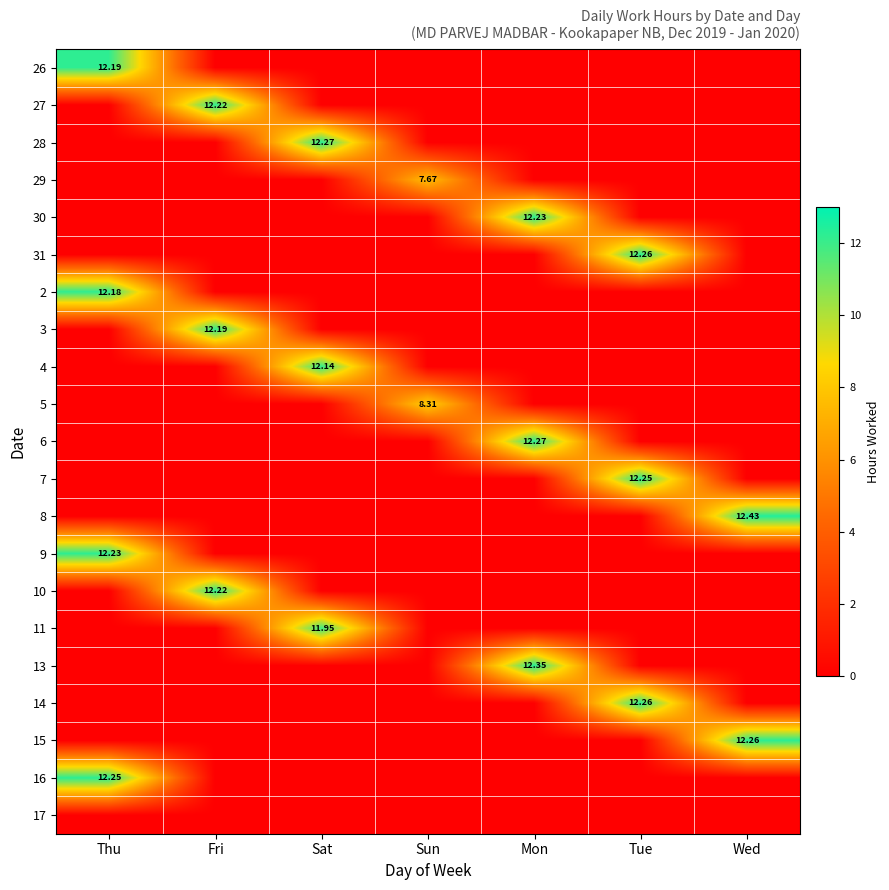

At which category does the chart reach its minimum across all series?

Fri